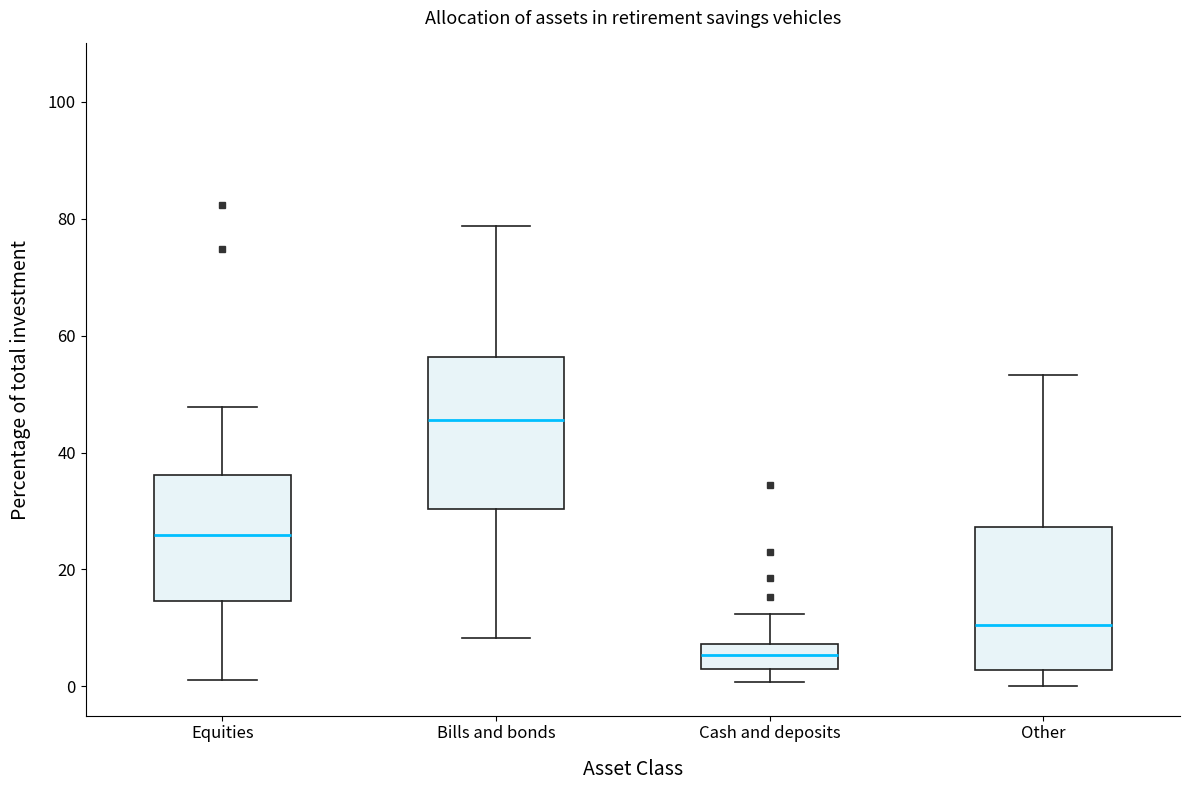

Reading left to right, transcribe this box plot: for each box, give where its median line is, the range the box spans, and where its two whiskers end, as read against the y-axis. The values are not printed on the chart, so give them approximately, as read against the axis.

Equities: median 26, box 14 to 36, whiskers 2 to 48
Bills and bonds: median 46, box 30 to 56, whiskers 8 to 78
Cash and deposits: median 6, box 2 to 8, whiskers 0 to 12
Other: median 10, box 2 to 28, whiskers 0 to 54